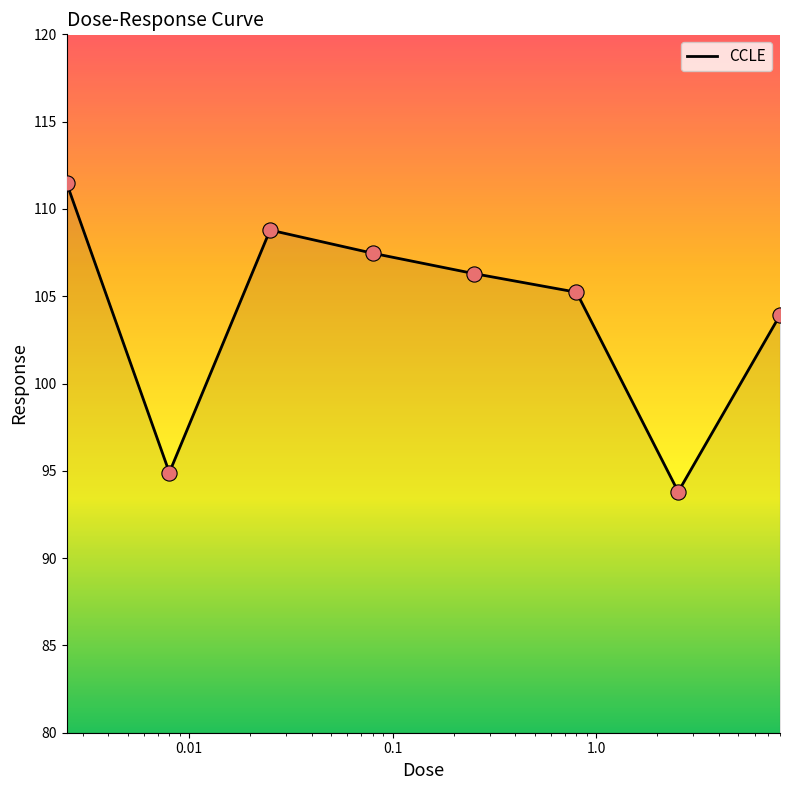

What is the minimum value shown in the chart?

93.8